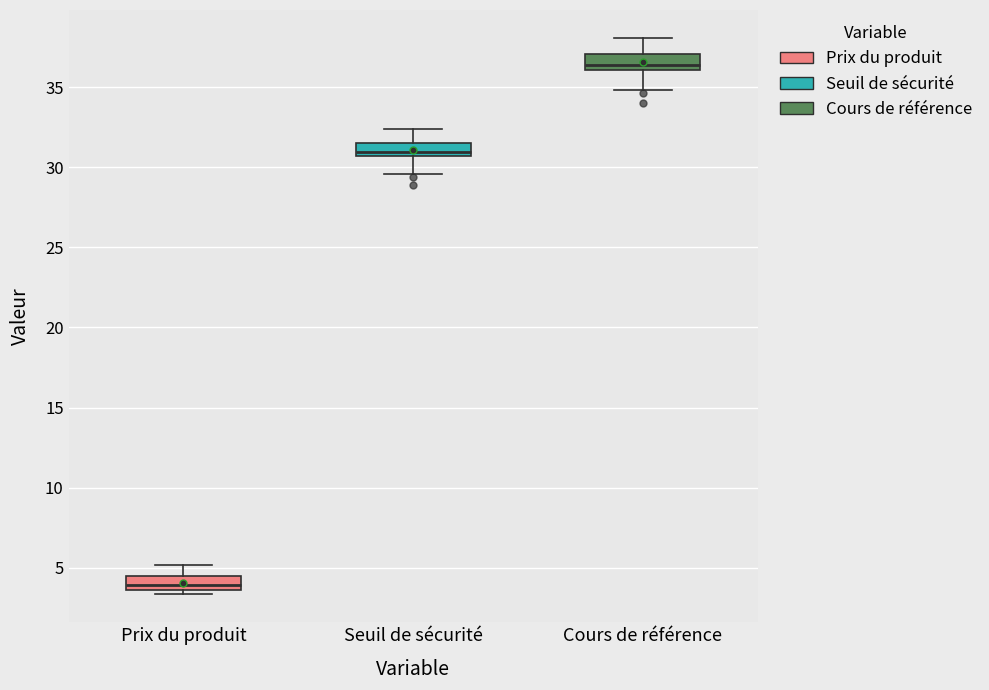

Reading left to right, transcribe this box plot: for each box, give where its median line is, the range the box spans, and where its two whiskers end, as read against the y-axis. The values are not printed on the chart, so give them approximately, as read against the axis.

Prix du produit: median 4.0, box 3.5 to 4.5, whiskers 3.5 (just below the box's lower edge) to 5.0
Seuil de sécurité: median 31.0, box 30.5 to 31.5, whiskers 29.5 to 32.5
Cours de référence: median 36.5, box 36.0 to 37.0, whiskers 35.0 to 38.0